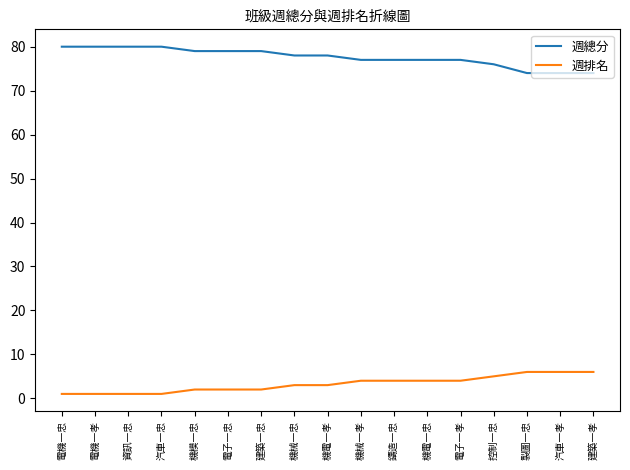

At 資訊一忠, list the series in order from smallest to largest.

週排名, 週總分